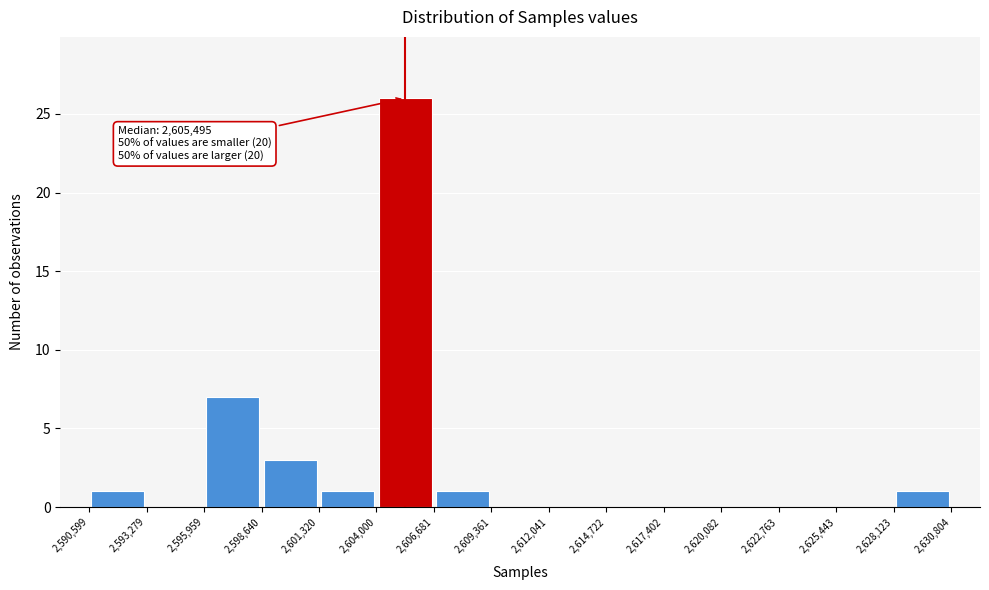

Which range on the x-axis has the tallest bar?

2,604,000 to 2,606,681